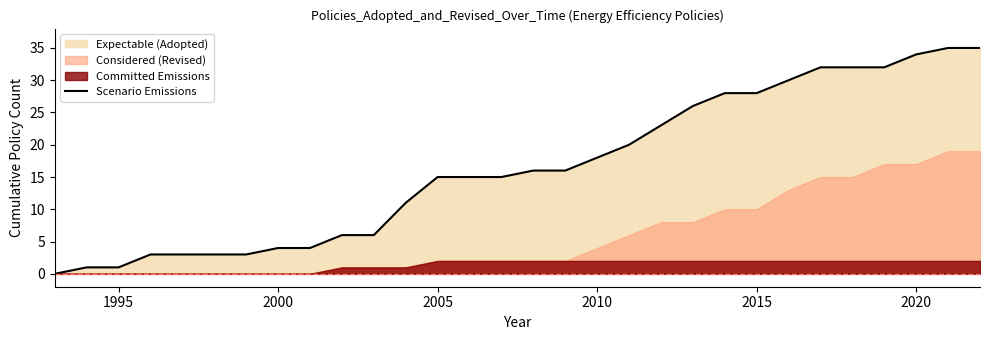

How many values exceed 16?

13